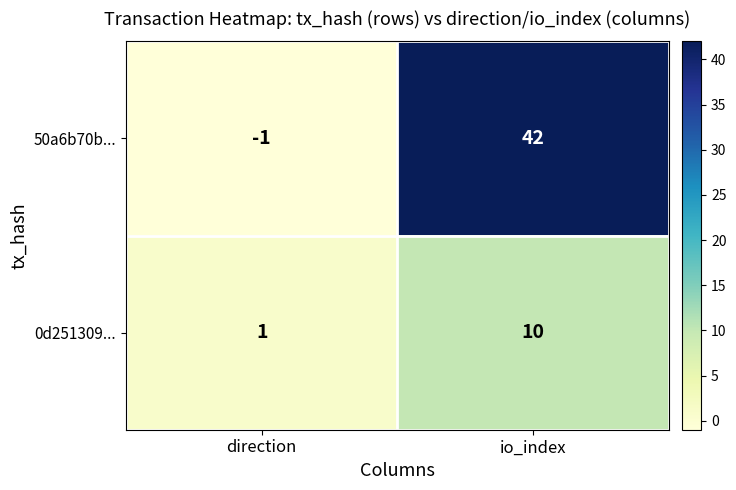

At how many categories does at least one series exceed 40?

1